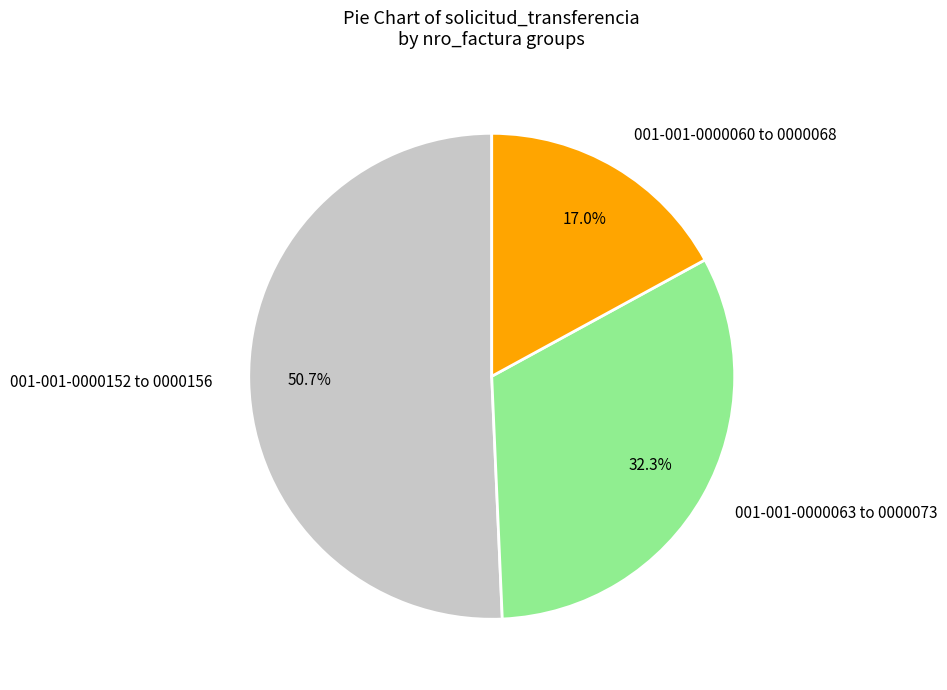

Rank the categories by value from lowest to highest.

001-001-0000060 to 0000068, 001-001-0000063 to 0000073, 001-001-0000152 to 0000156